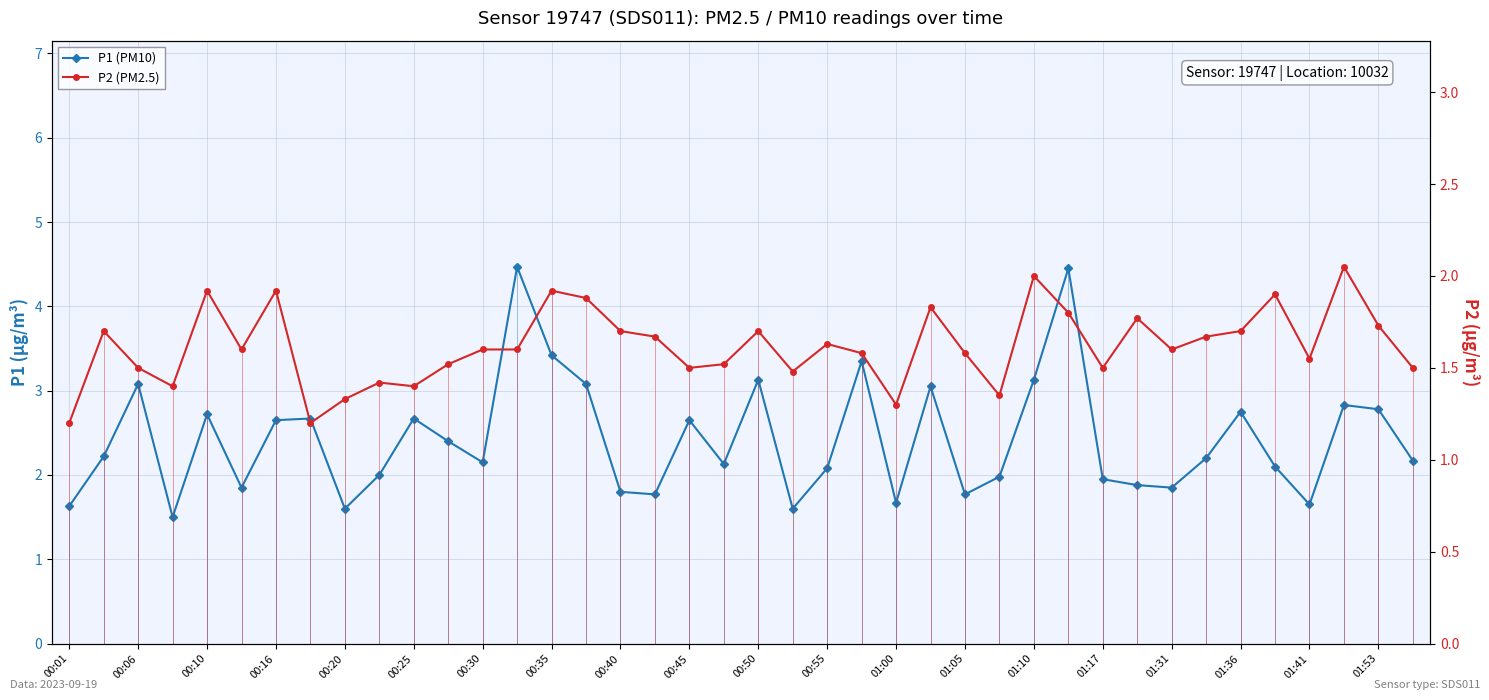

What is the sum of all P2 (PM2.5) values?

64.7